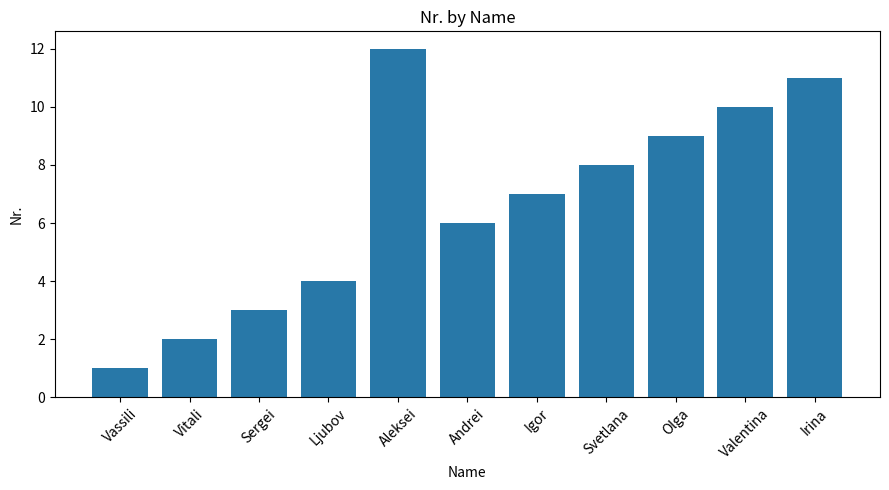

What is the difference between the second highest and minimum values?

10